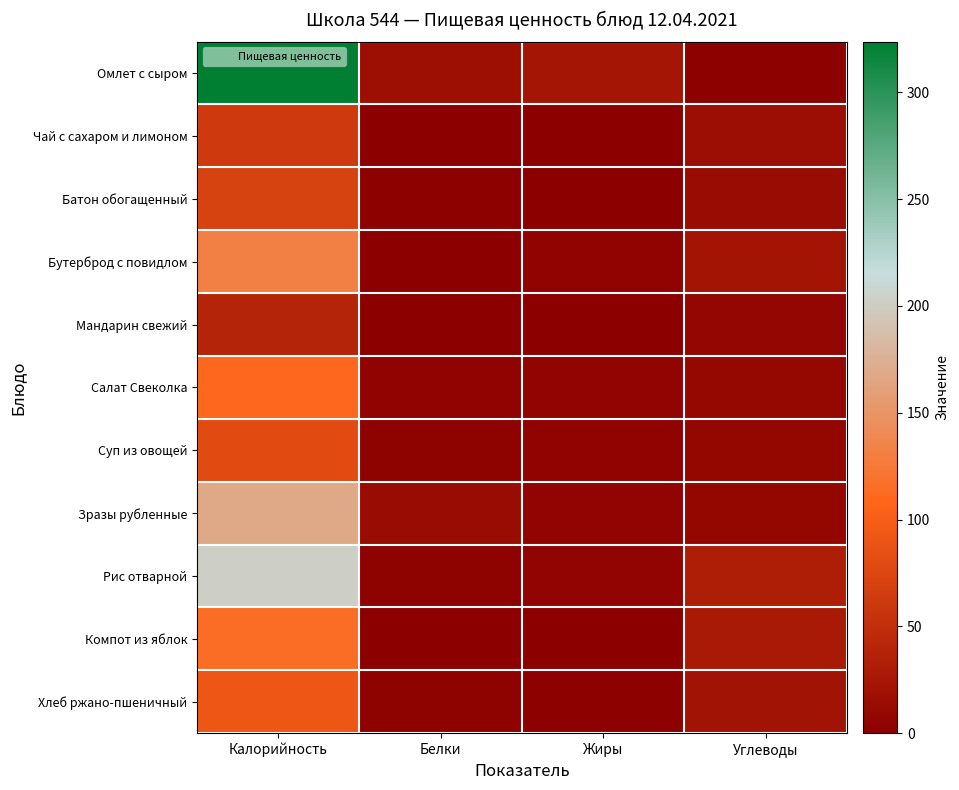

Reading left to right, extract all data points from this chart.

Омлет с сыром: Калорийность=323.8	Белки=17.4	Жиры=23.0	Углеводы=2.5
Чай с сахаром и лимоном: Калорийность=62.0	Белки=0.3	Жиры=0.1	Углеводы=15.2
Батон обогащенный: Калорийность=71.9	Белки=2.0	Жиры=1.2	Углеводы=13.0
Бутерброд с повидлом: Калорийность=132.0	Белки=1.2	Жиры=4.3	Углеводы=22.0
Мандарин свежий: Калорийность=38.0	Белки=0.8	Жиры=0.0	Углеводы=7.5
Салат Свеколка: Калорийность=110.4	Белки=4.8	Жиры=6.1	Углеводы=9.1
Суп из овощей: Калорийность=80.8	Белки=2.5	Жиры=4.1	Углеводы=8.4
Зразы рубленные: Калорийность=169.0	Белки=12.7	Жиры=5.6	Углеводы=7.7
Рис отварной: Калорийность=203.0	Белки=3.7	Жиры=6.3	Углеводы=32.8
Компот из яблок: Калорийность=115.0	Белки=0.2	Жиры=0.2	Углеводы=27.9
Хлеб ржано-пшеничный: Калорийность=92.0	Белки=3.2	Жиры=1.7	Углеводы=20.4